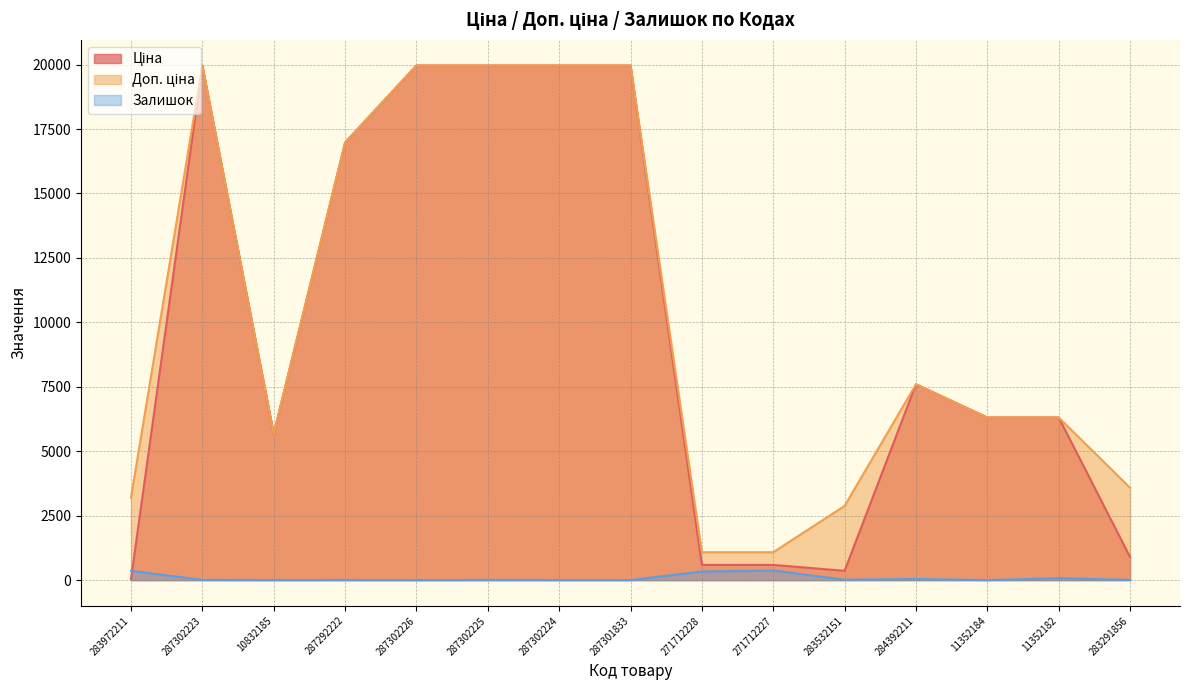

True or false: Залишок has more than 0 interior local peaks.

True